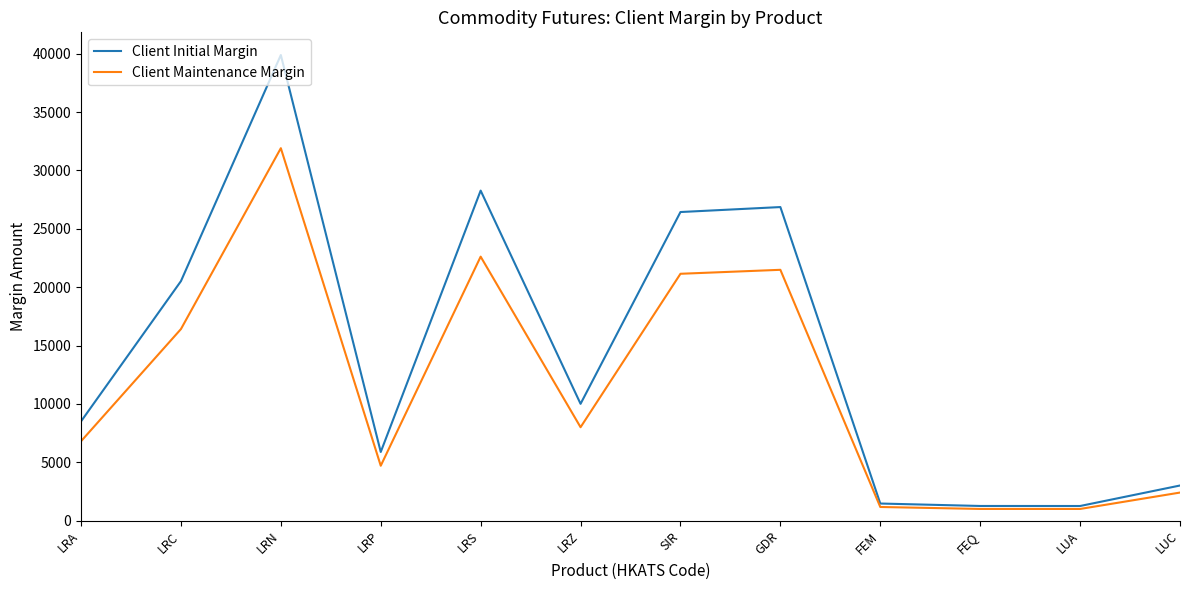

What is the total value across all series at LRS?

50895